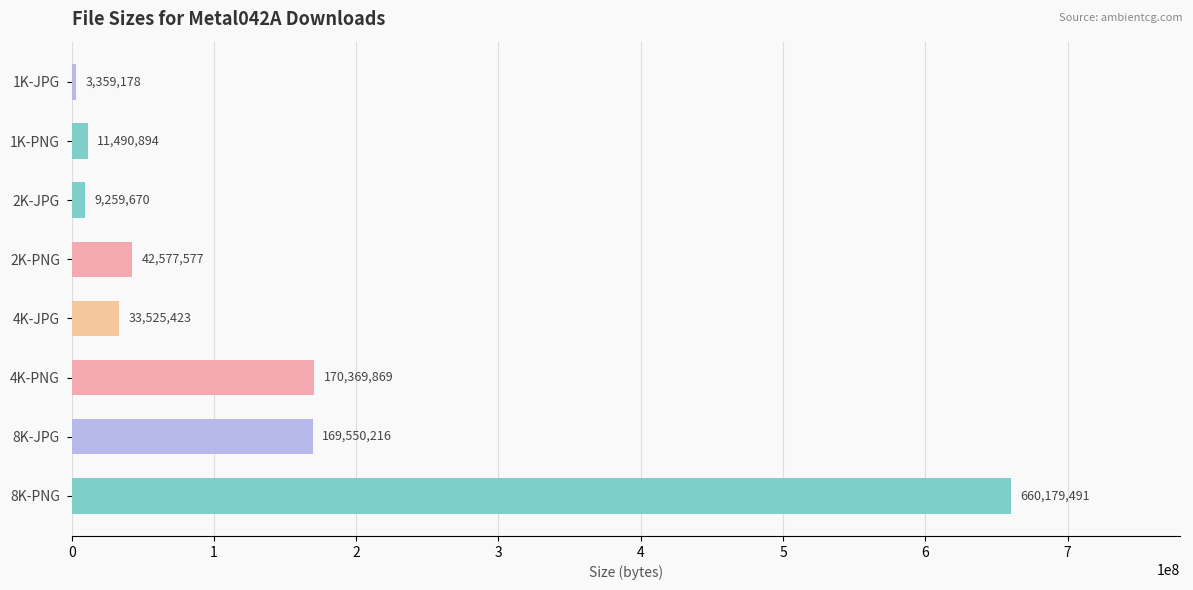

Reading top to bottom, transcribe all the data shown in this chart.

1K-JPG=3359178	1K-PNG=11490894	2K-JPG=9259670	2K-PNG=42577577	4K-JPG=33525423	4K-PNG=170369869	8K-JPG=169550216	8K-PNG=660179491